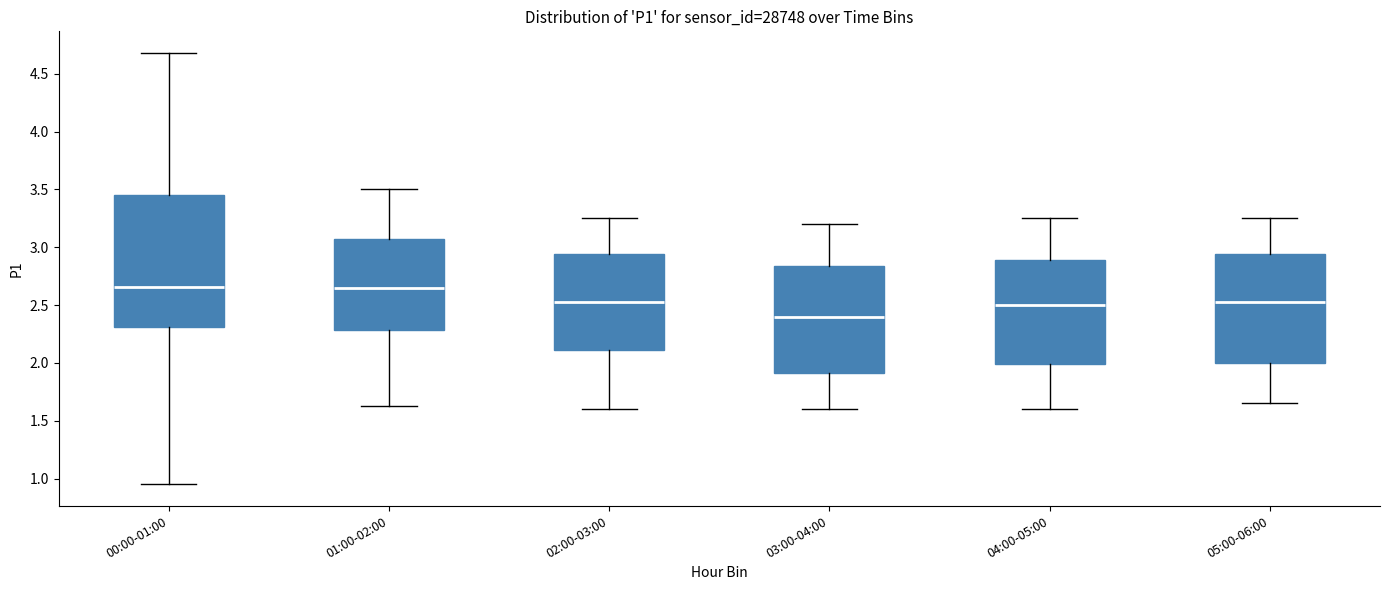

Where is the lower edge of the box for 03:00-04:00 on the y-axis? The values are not printed on the chart, so give them approximately, as read against the axis.

1.90